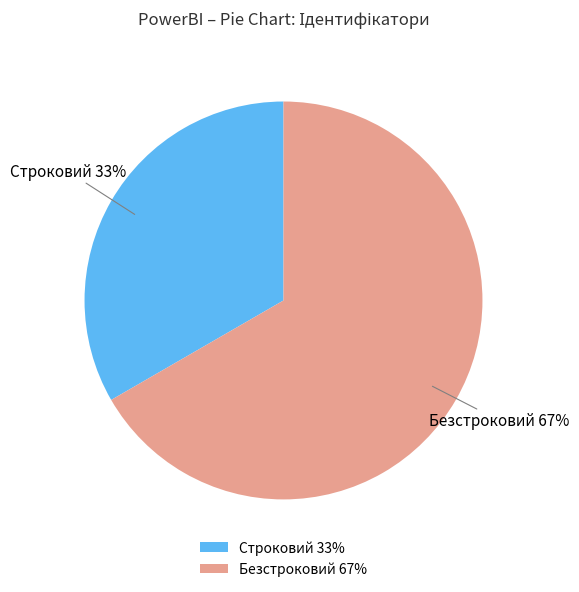

True or false: Безстроковий accounts for 67% of the total.

True